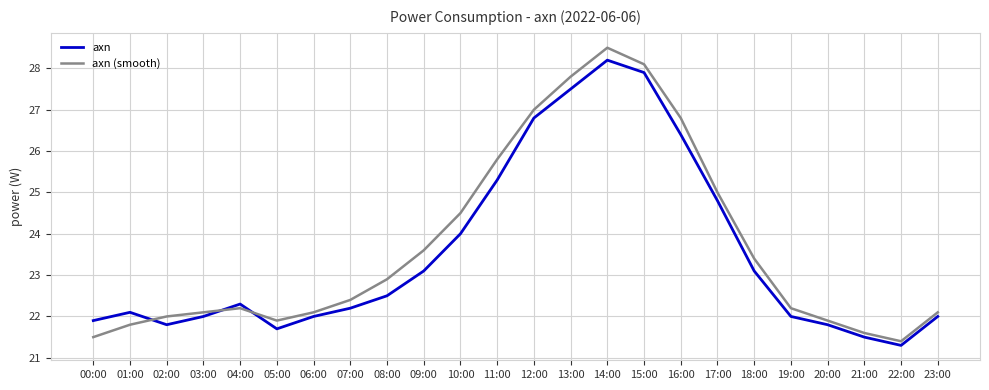

What position from the right is 14:00?

10